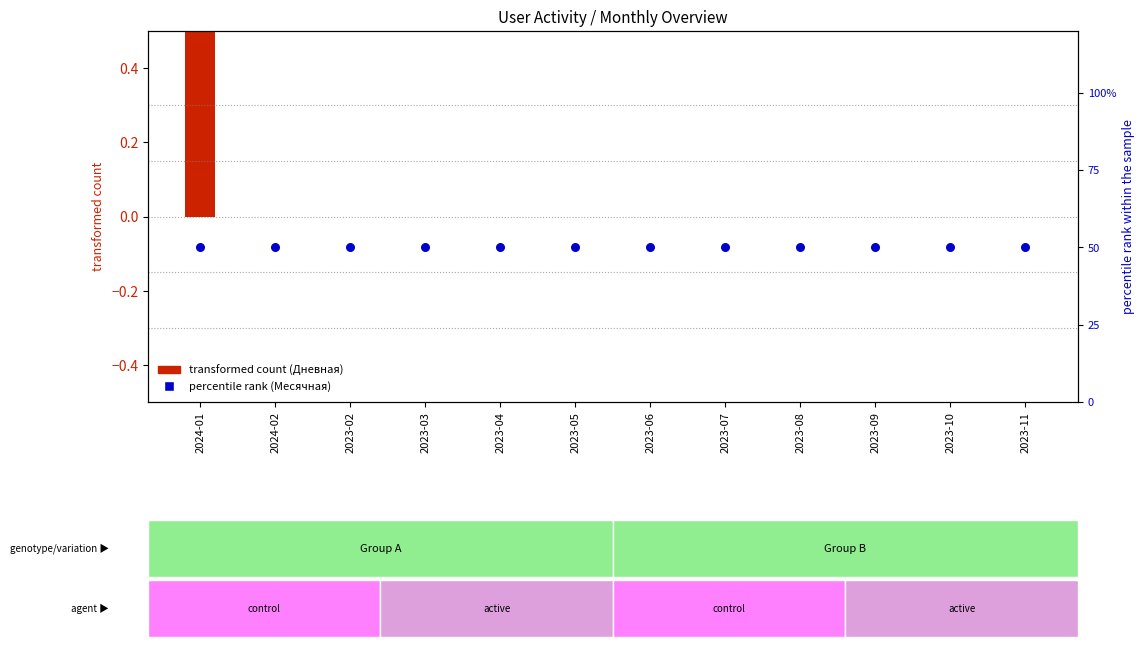

What are all the series names shown in the legend?

Дневная (transformed count), Месячная (percentile rank)